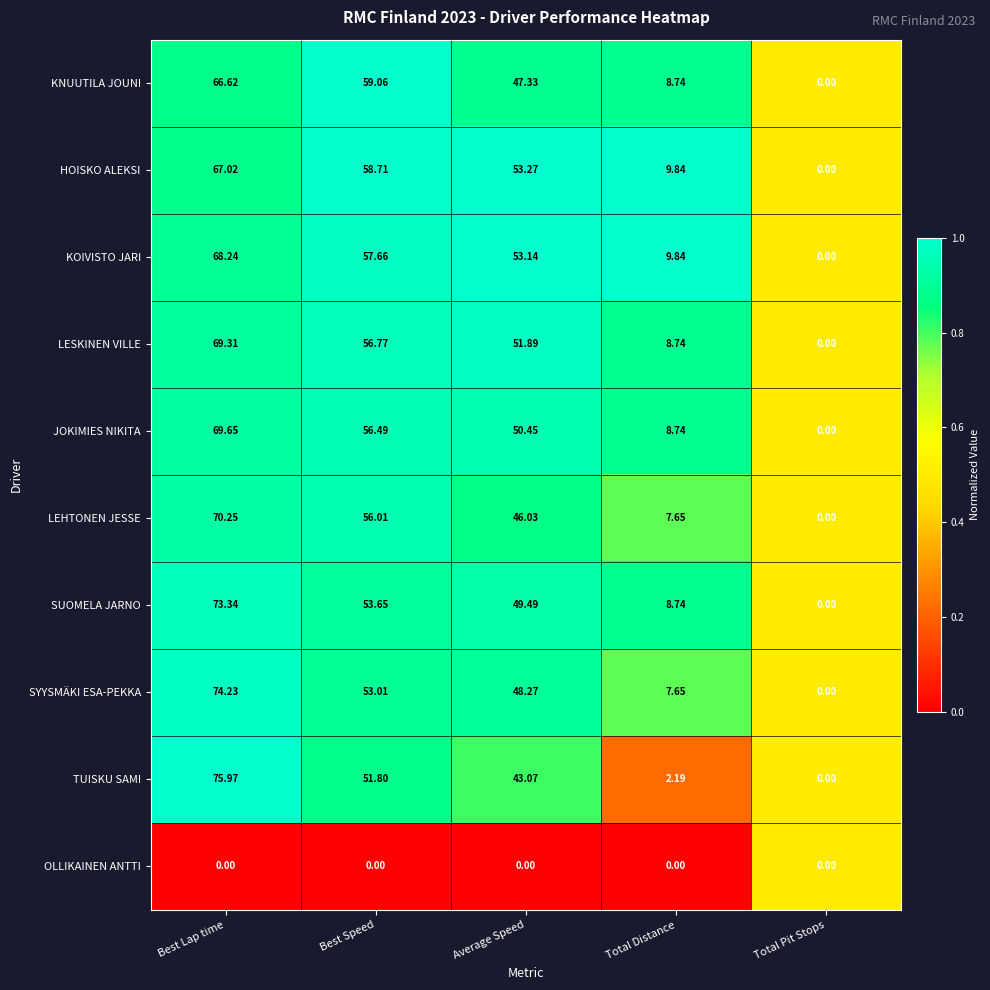

Where is KNUUTILA JOUNI nearest to the value 33?

Average Speed